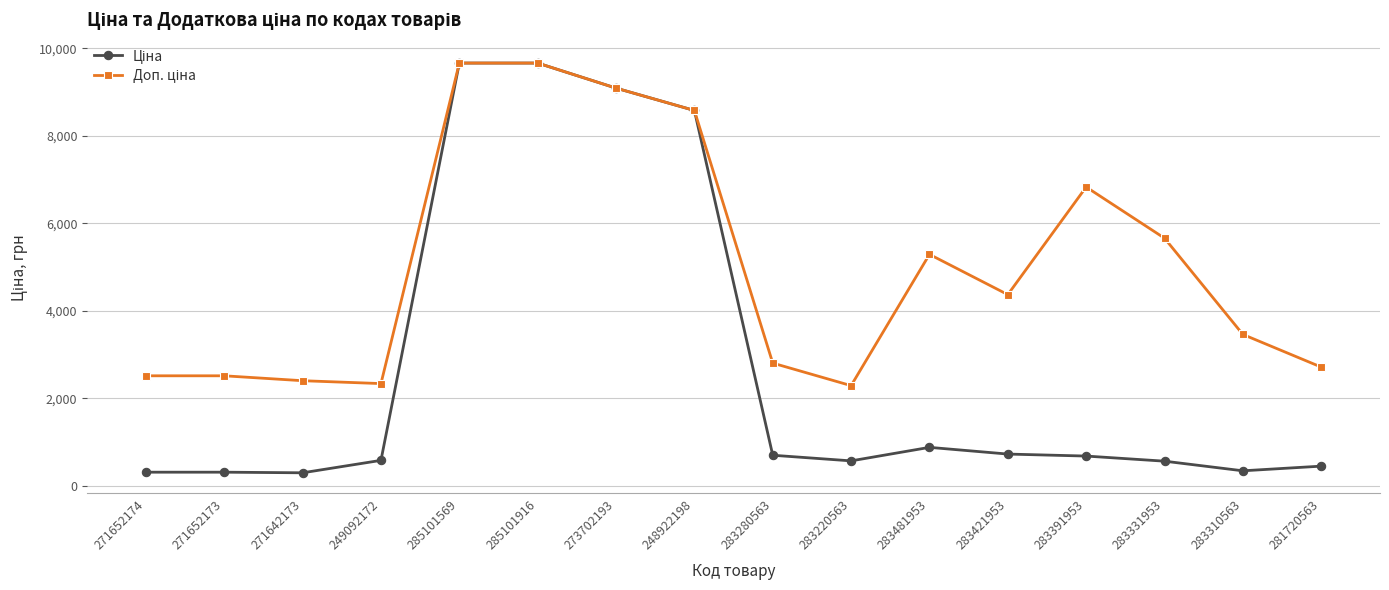

What is the spread (max minus min) of values at 271652174?

2202.8